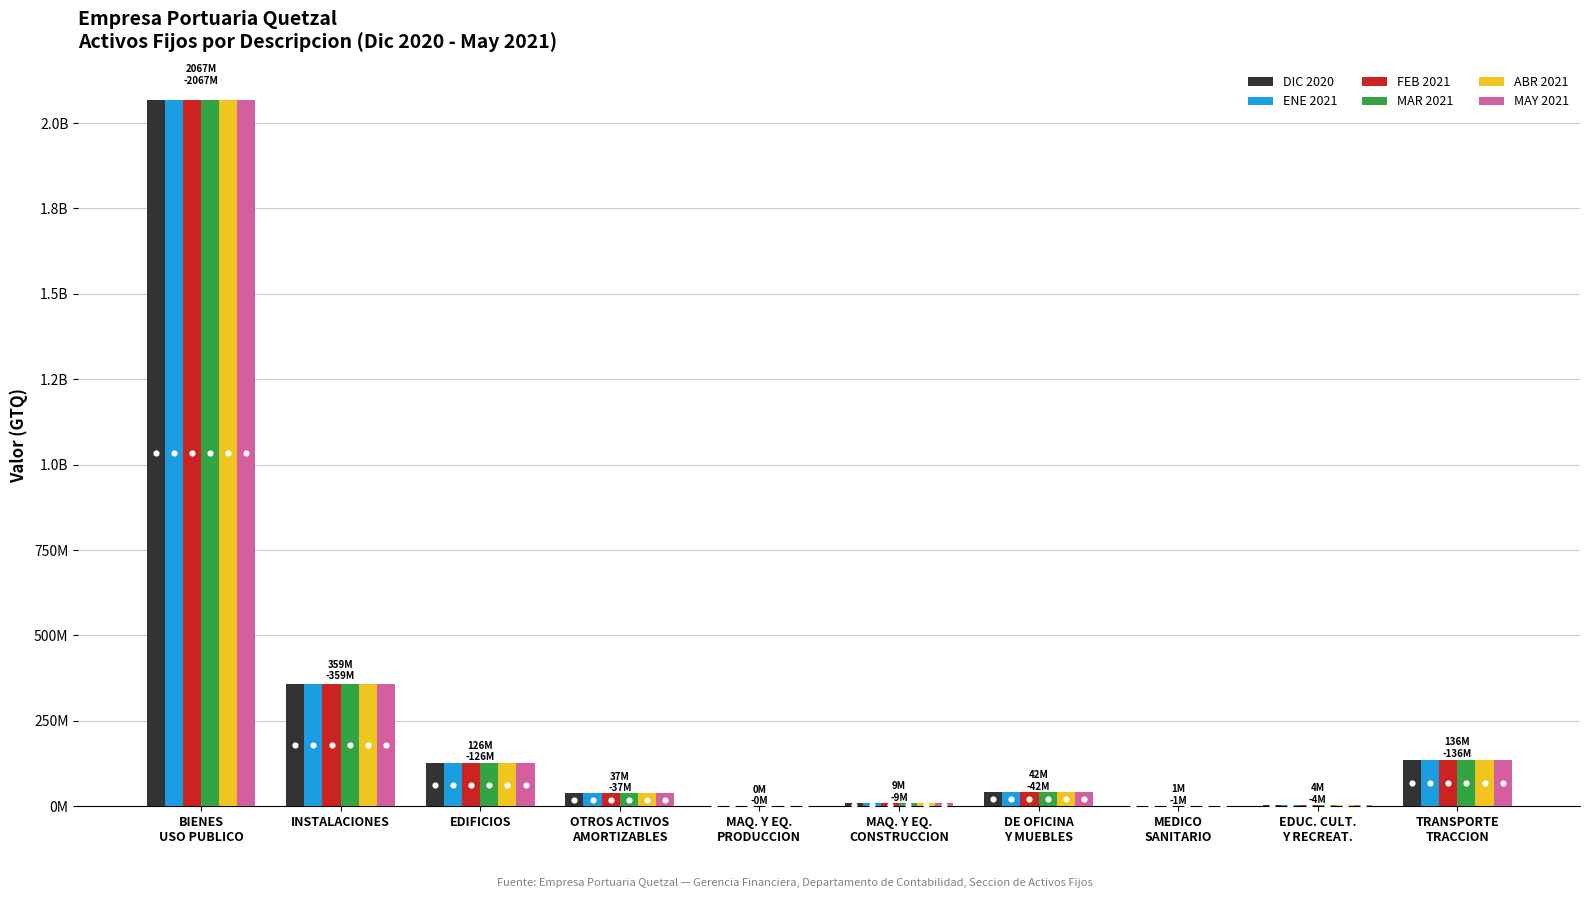

Which series contains the lowest Y value?

DIC 2020